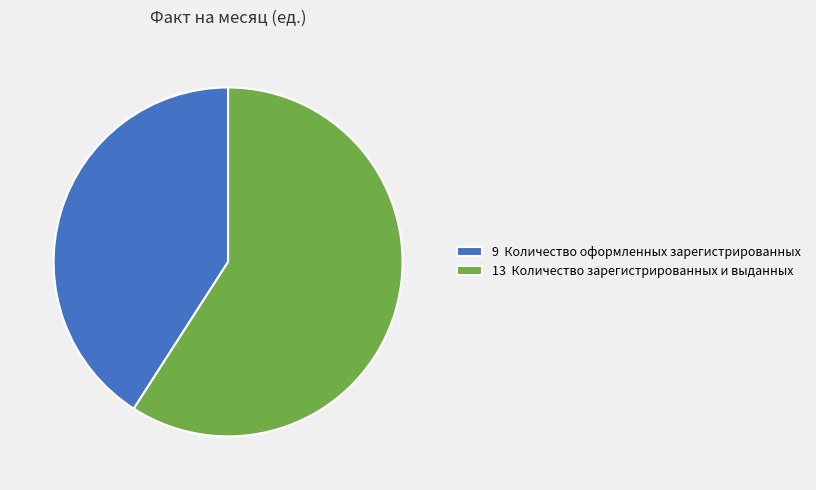

Rank the categories by value from highest to lowest.

13 Количество зарегистрированных и выданных, 9 Количество оформленных зарегистрированных